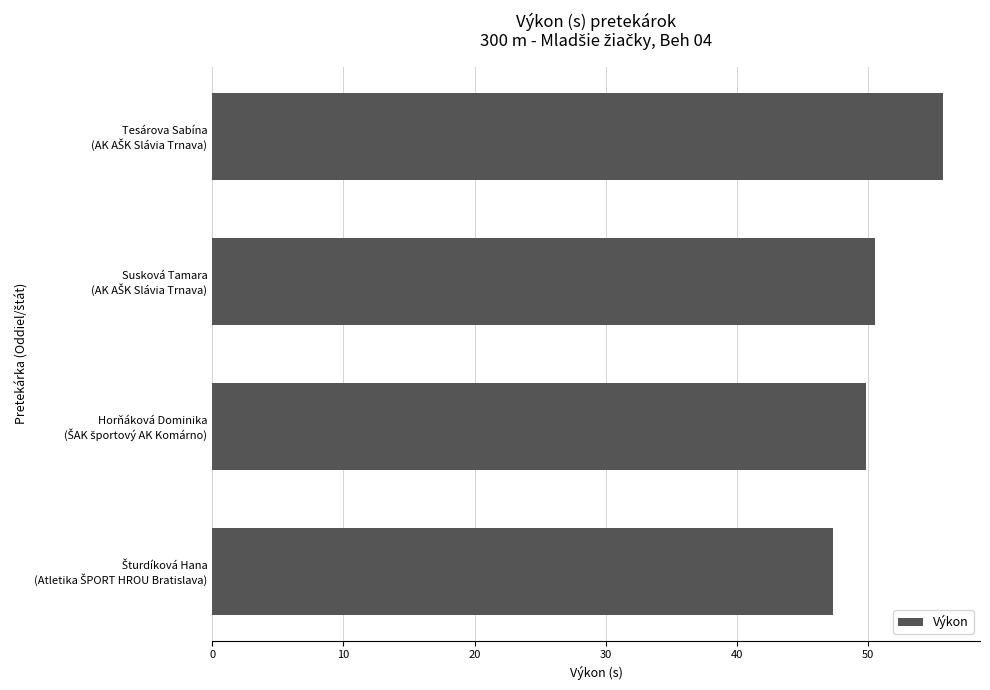

Reading bottom to top, what are all the values shown in this chart?

47.4	49.9	50.5	55.8